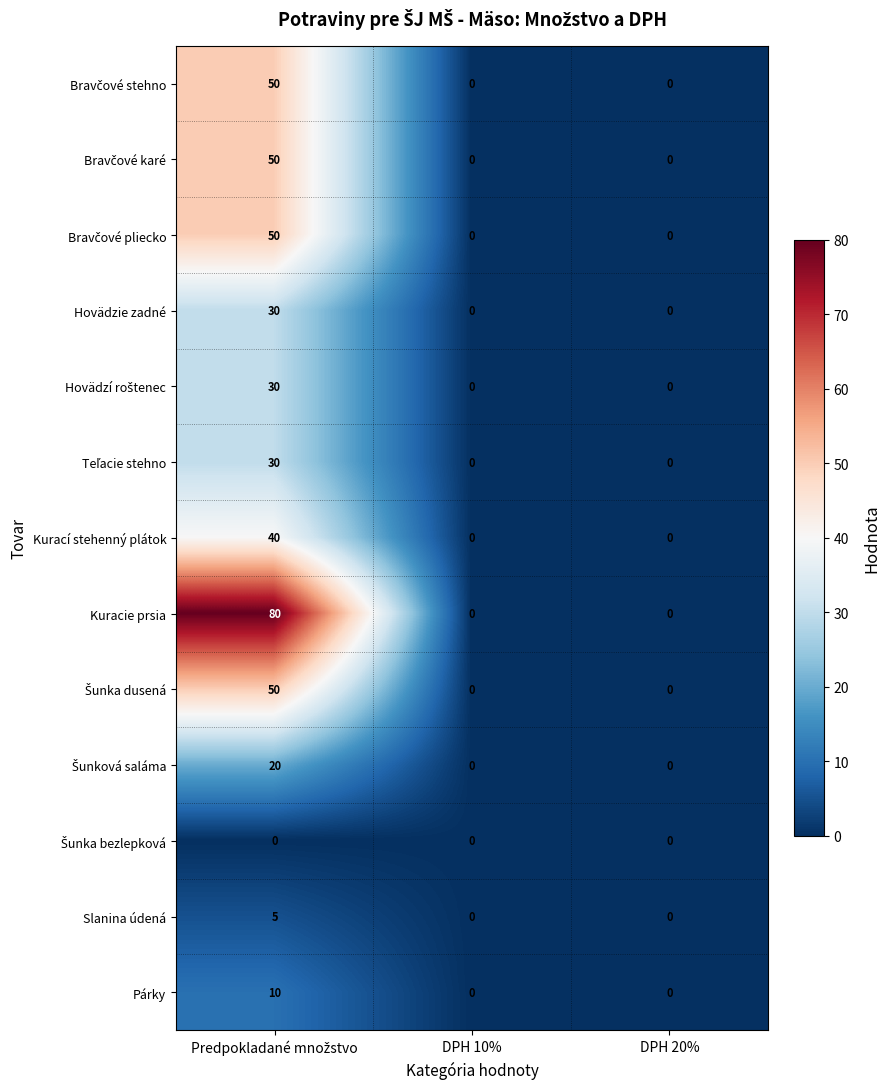

What is the average value of the Hovädzie zadné series?

10